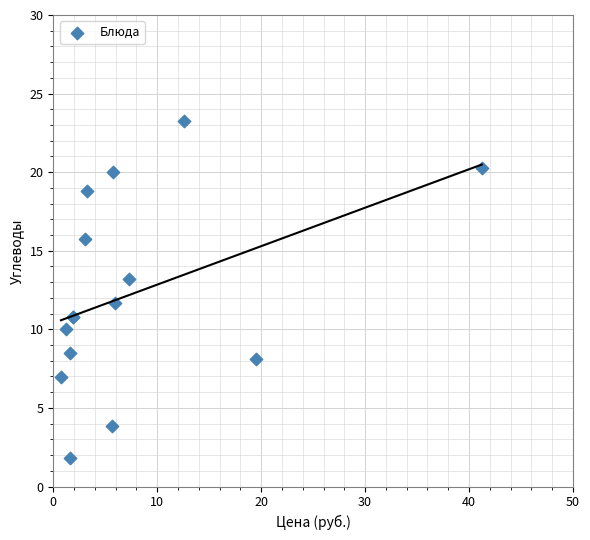

What Y value in the scatter plot is closest to 12?

11.7